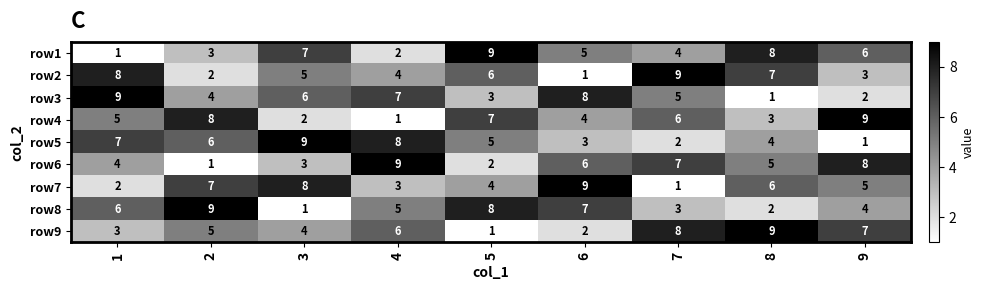

How many data points does each series have?

9